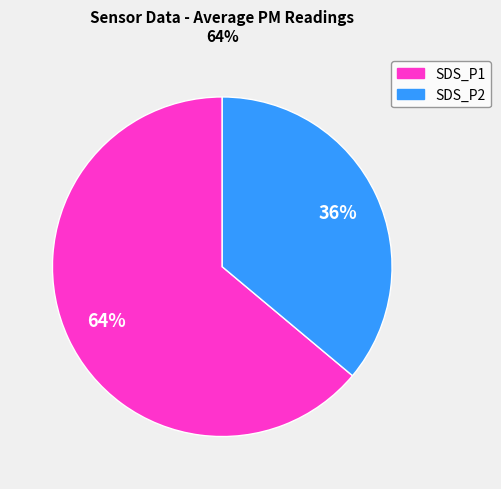

Which category has the smallest portion of the pie?

SDS_P2